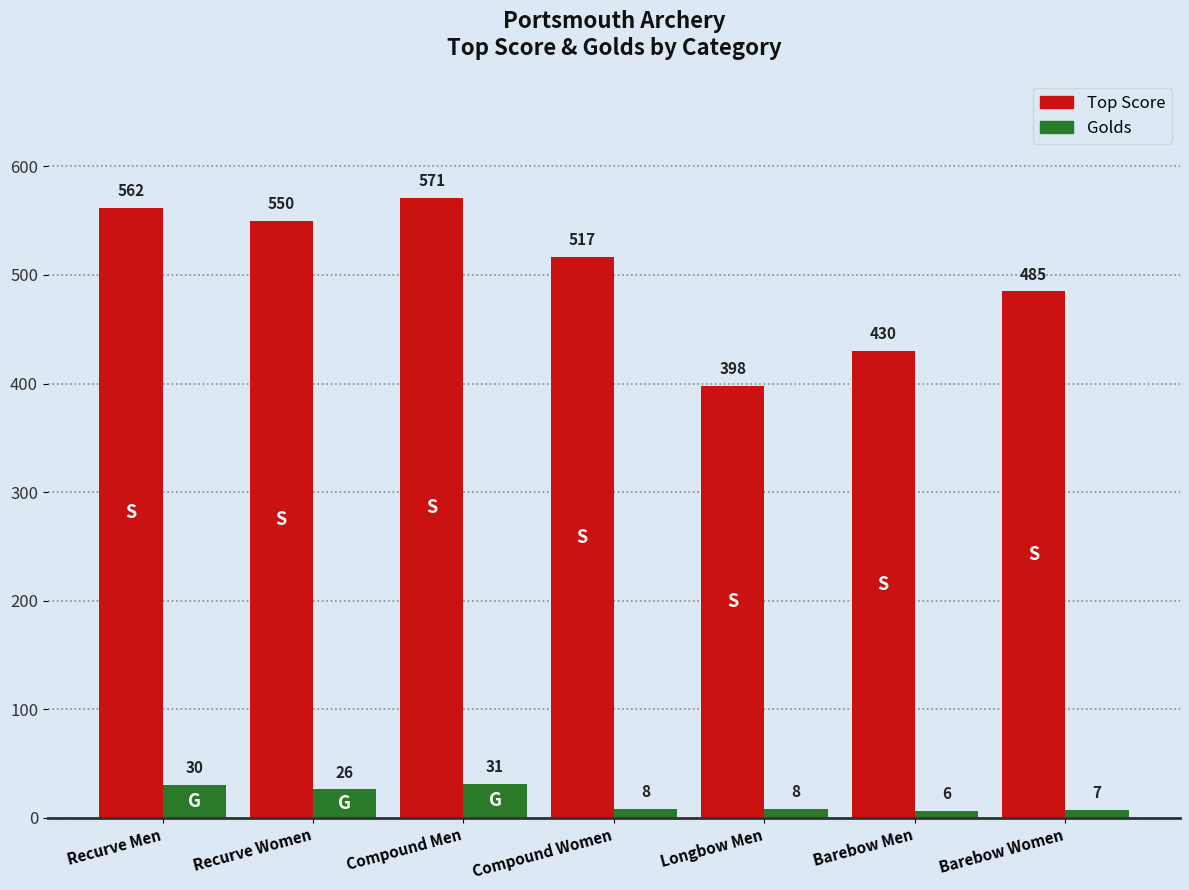

How many categories are shown in the chart?

7